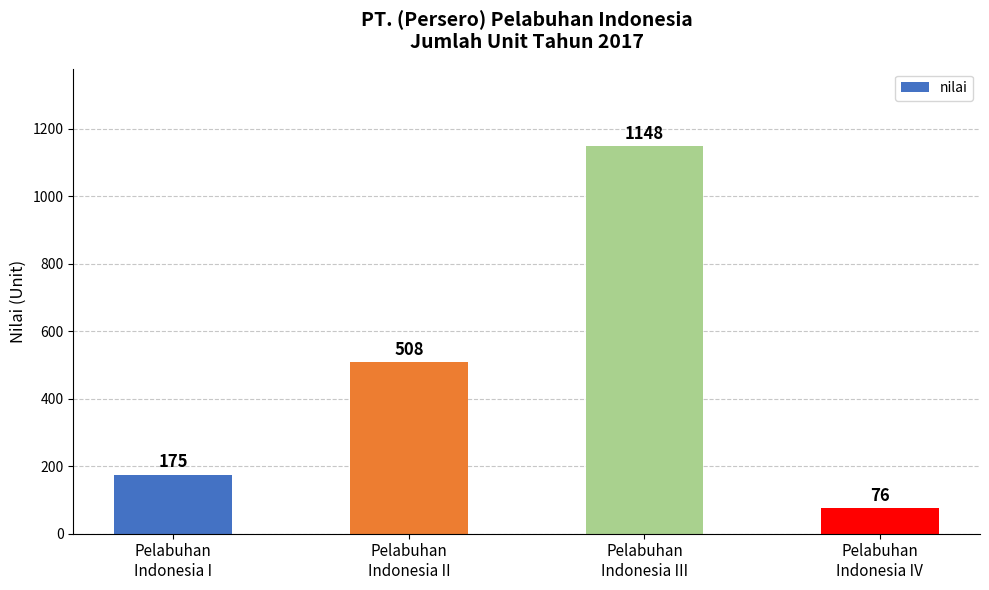

At which label is the value closest to 612?

Pelabuhan
Indonesia II